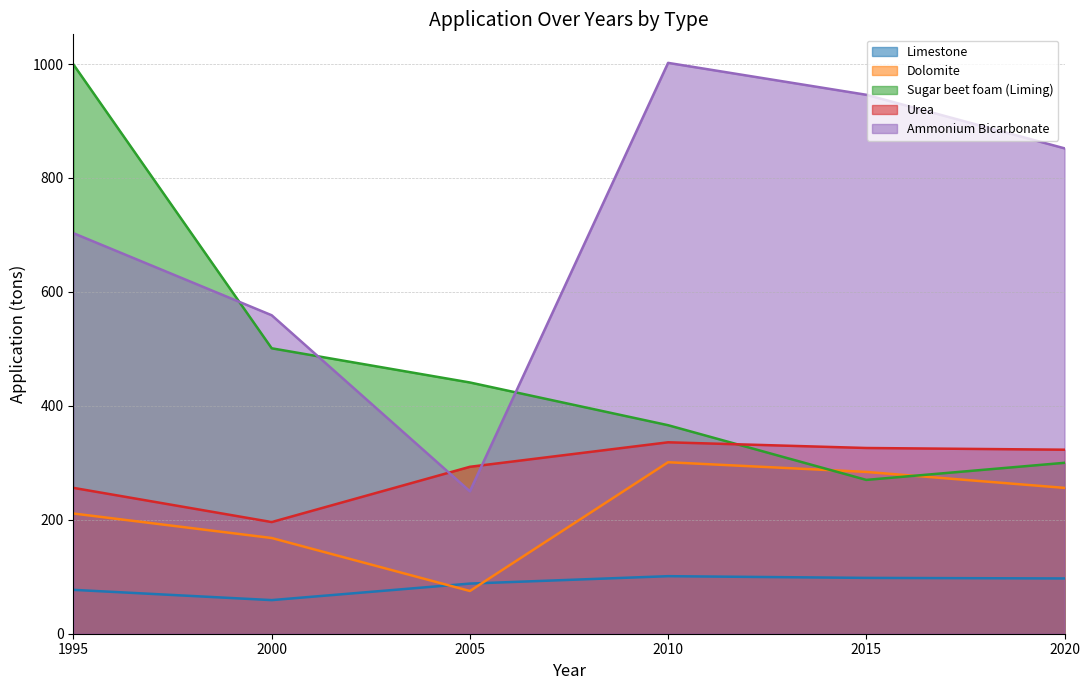

How many data points in Urea are above 323?

2